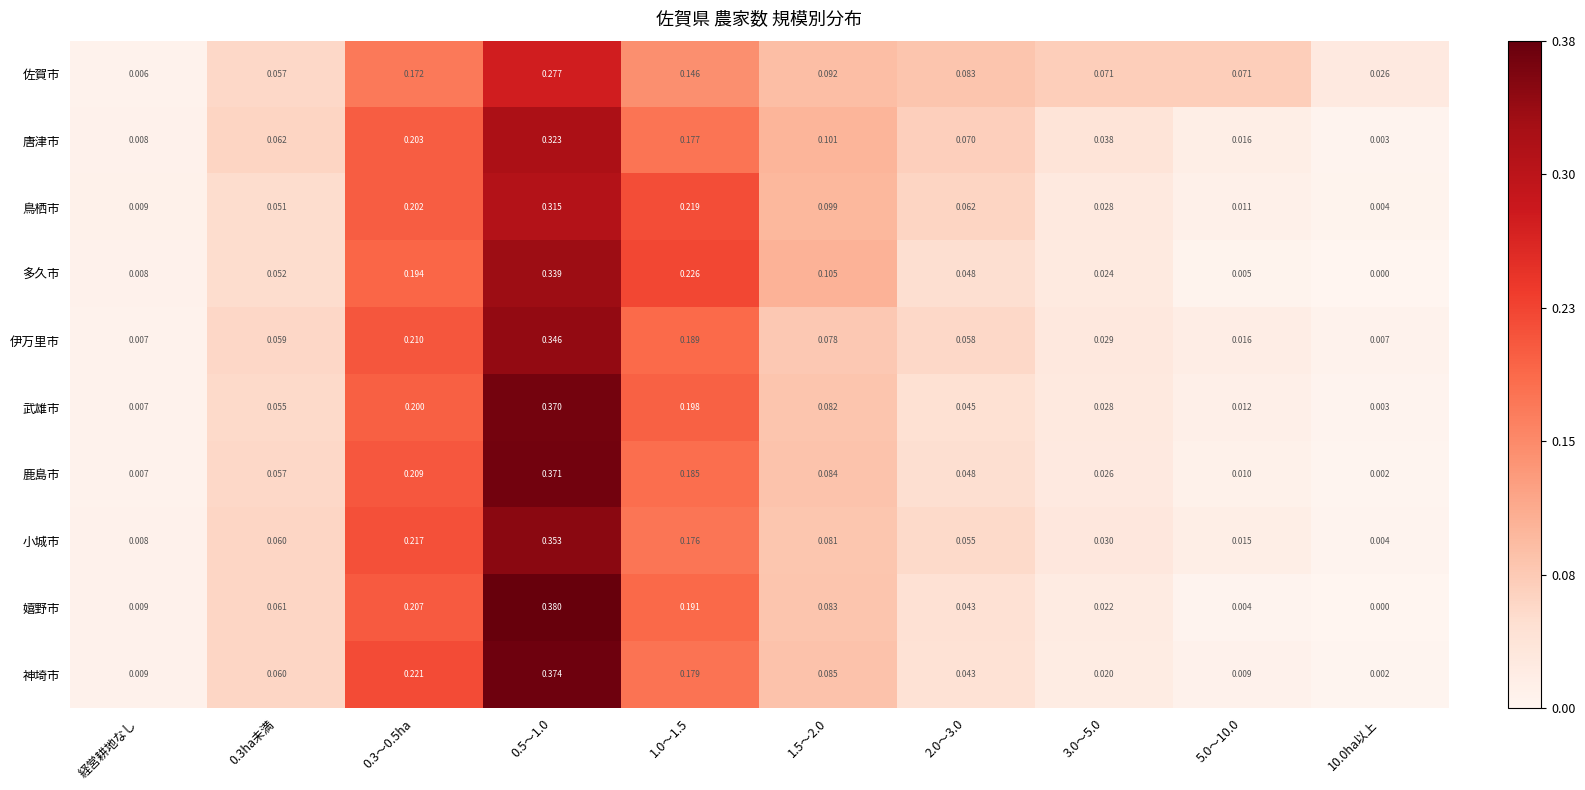

At 0.5～1.0, list the series in order from smallest to largest.

佐賀市, 鳥栖市, 唐津市, 多久市, 伊万里市, 小城市, 武雄市, 鹿島市, 神埼市, 嬉野市